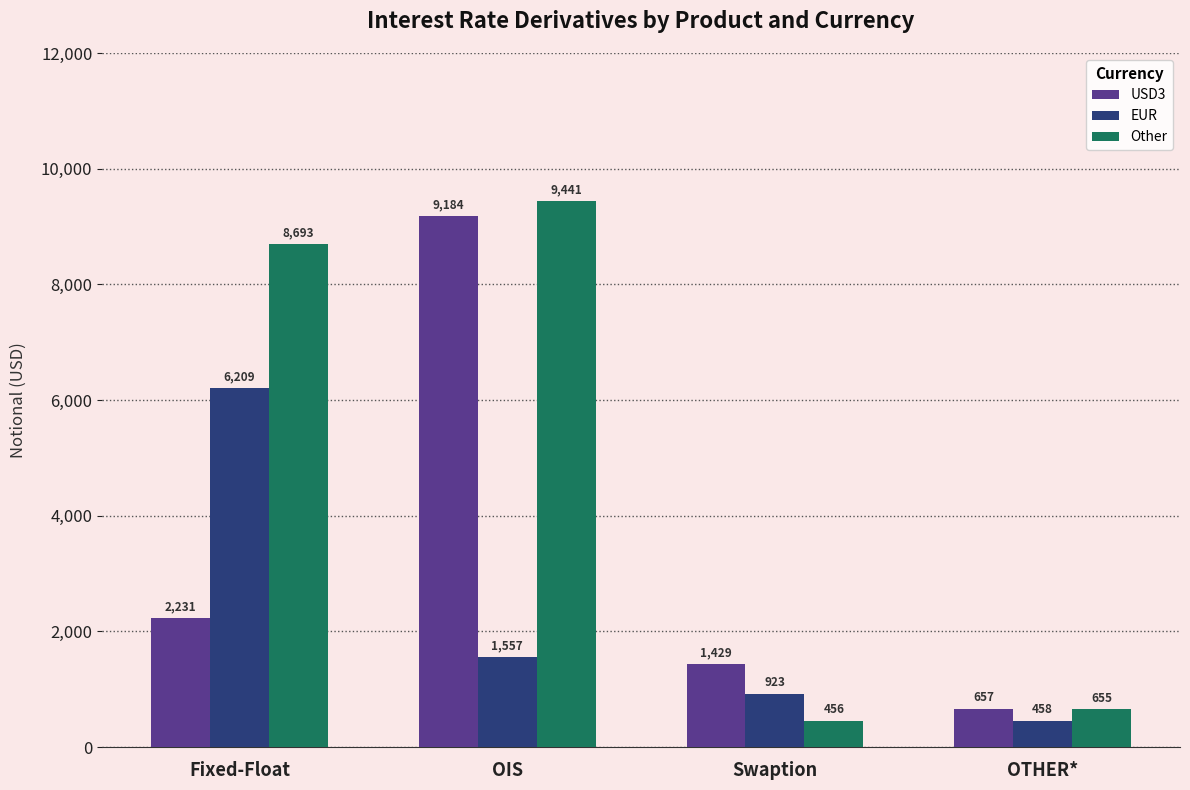

How many groups of bars are there?

4